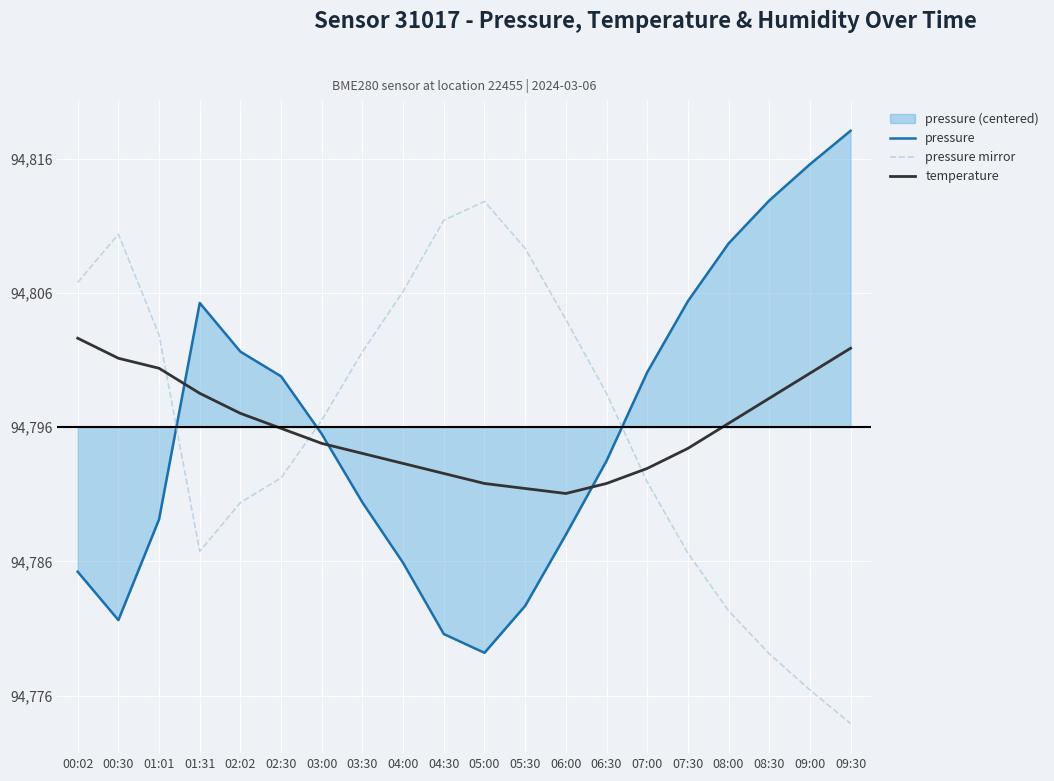

What is the difference between the maximum and minimum values in the temperature series?

11.6